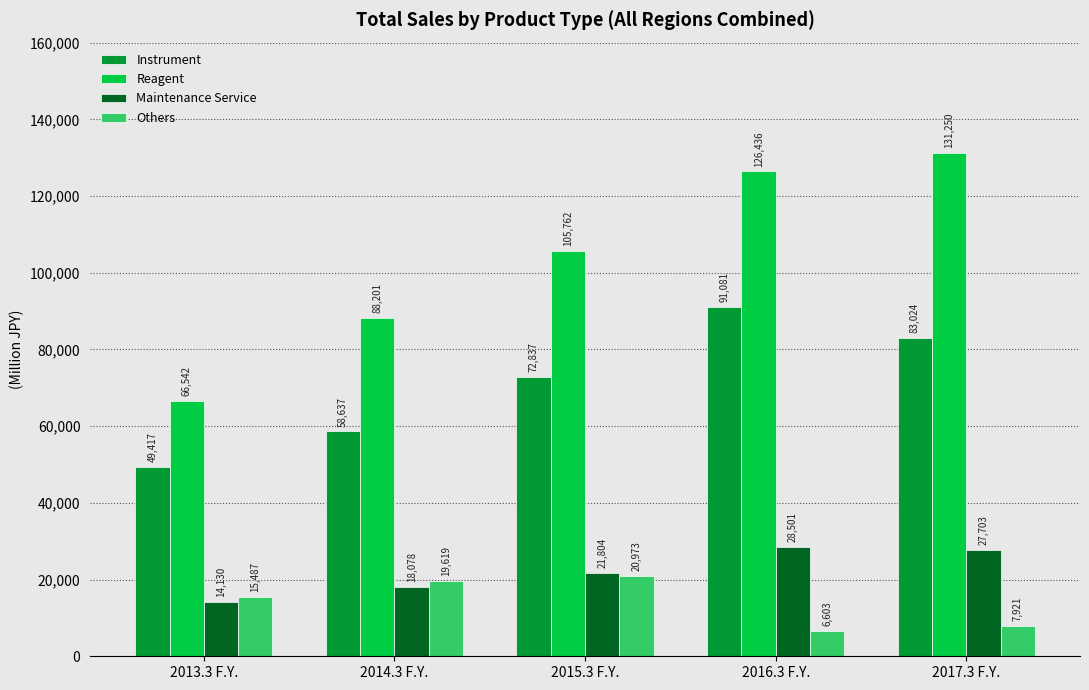

Rank the categories by Instrument value from highest to lowest.

2016.3 F.Y., 2017.3 F.Y., 2015.3 F.Y., 2014.3 F.Y., 2013.3 F.Y.